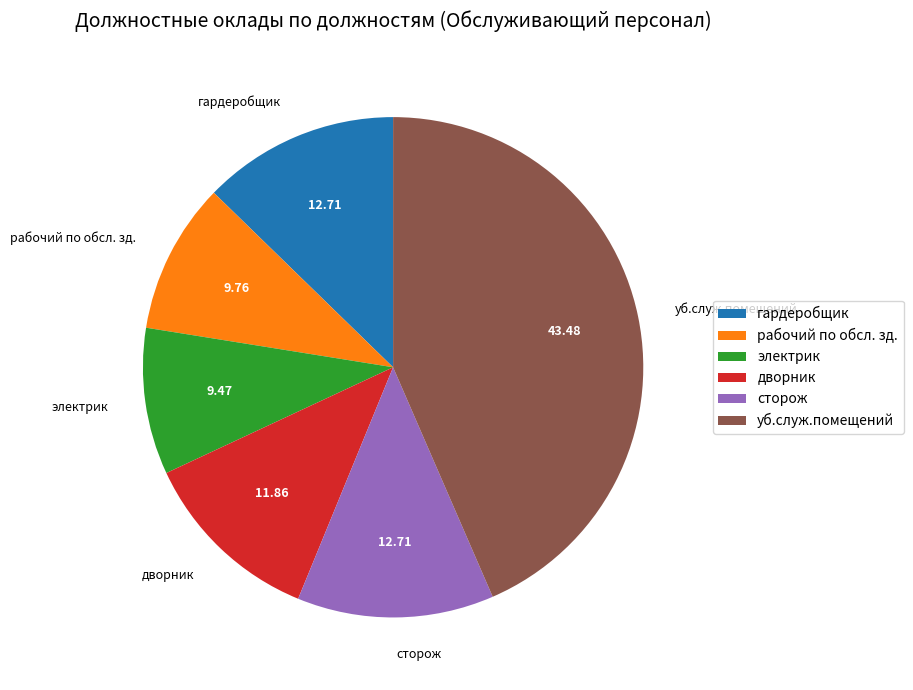

How many slices are in this pie chart?

6